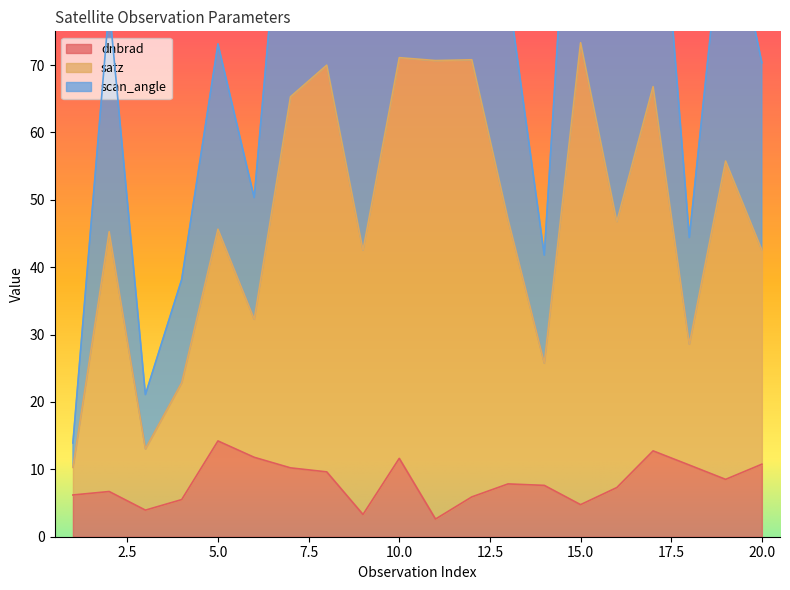

What is the average value of the dnbrad series?

8.1